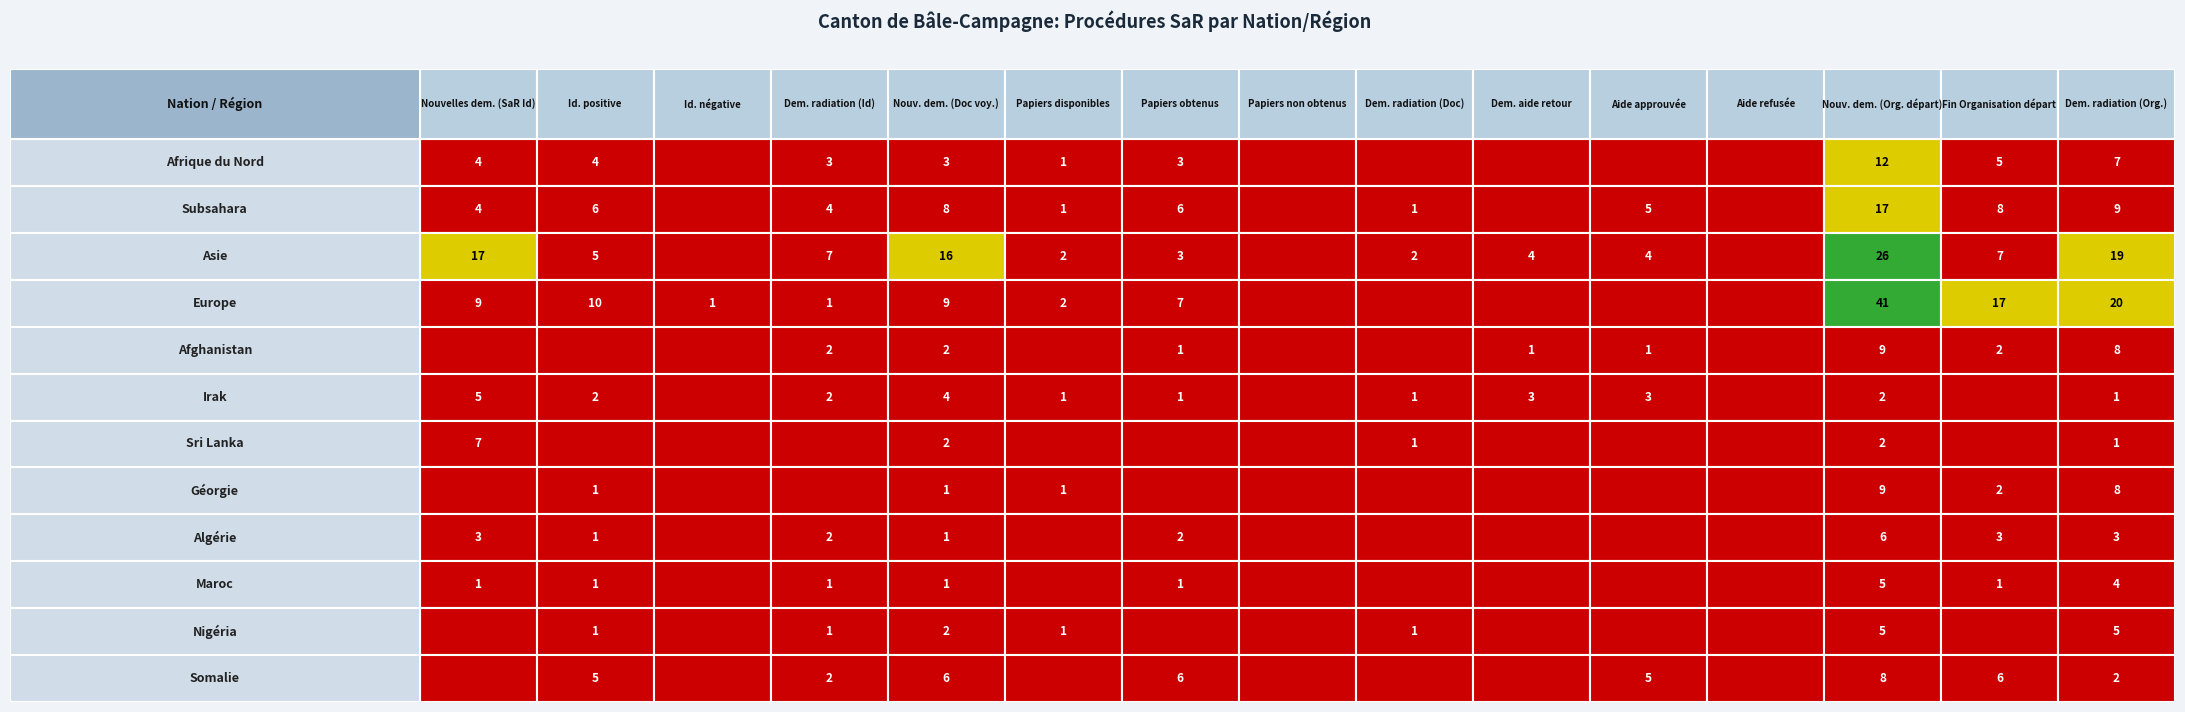

Rank the categories by Algérie value from lowest to highest.

2, 5, 7, 8, 9, 10, 11, 1, 4, 3, 6, 0, 13, 14, 12